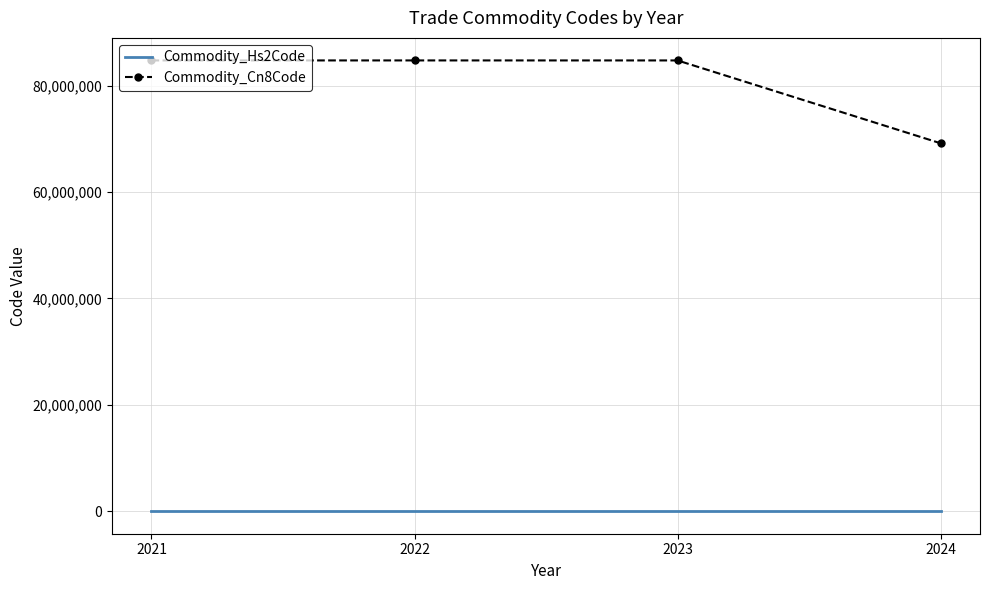

The value of Commodity_Cn8Code at 2024 is 69149000. True or false?

True